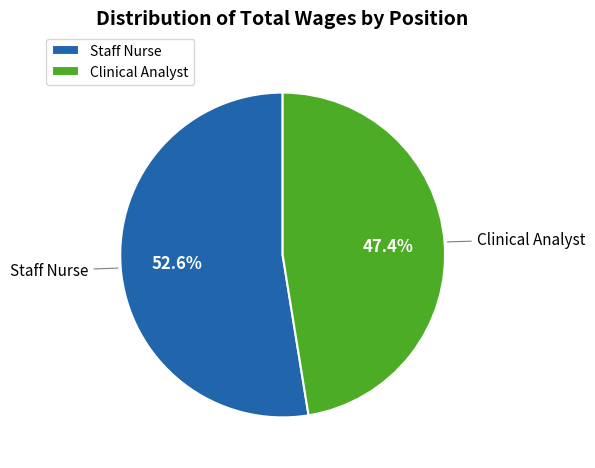

Approximately how many times larger is the value at Clinical Analyst compared to Staff Nurse?

0.9